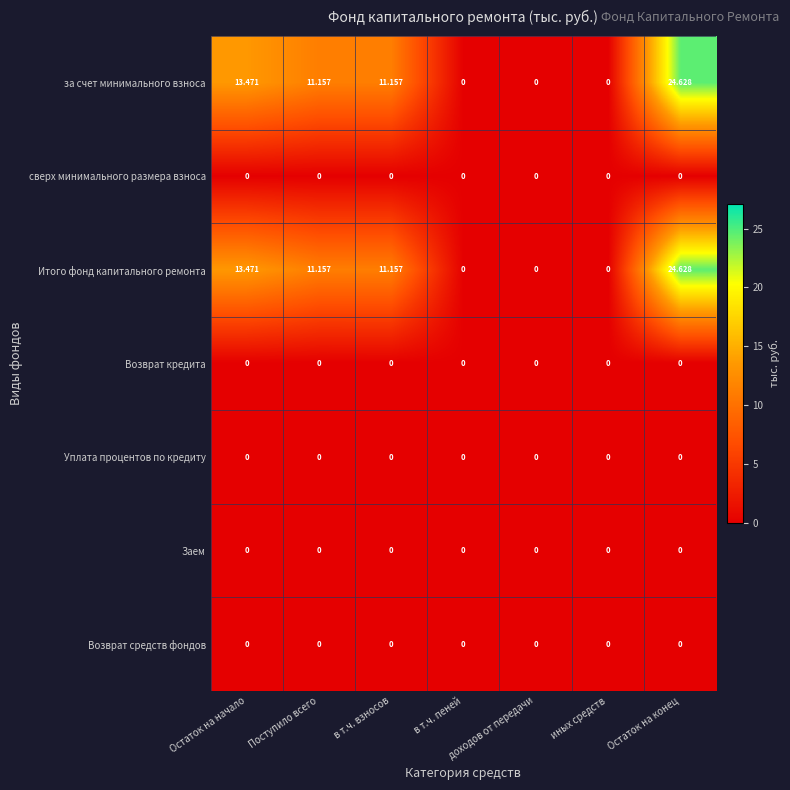

Which category has the lowest value across all series?

иных средств